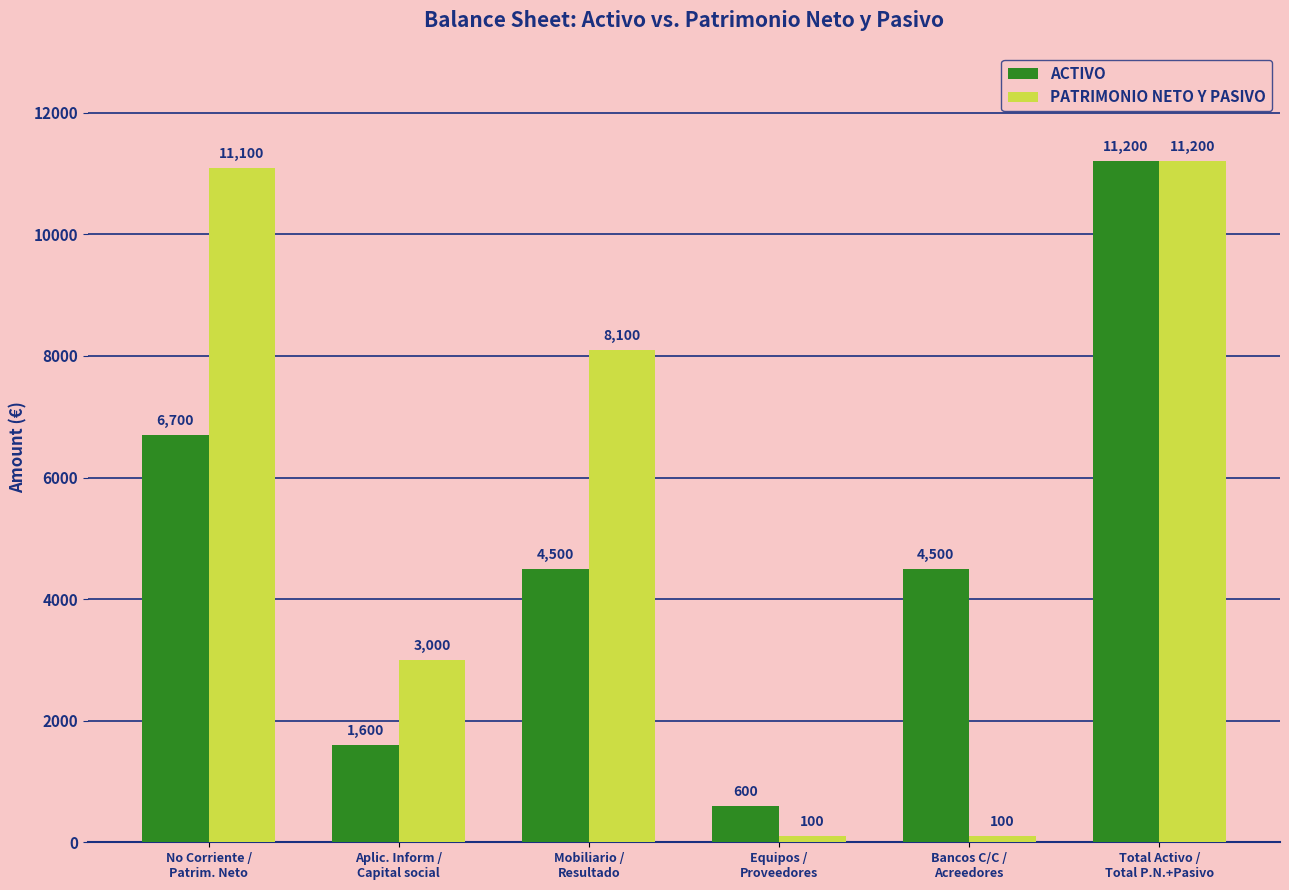

Does the chart contain any negative values?

No